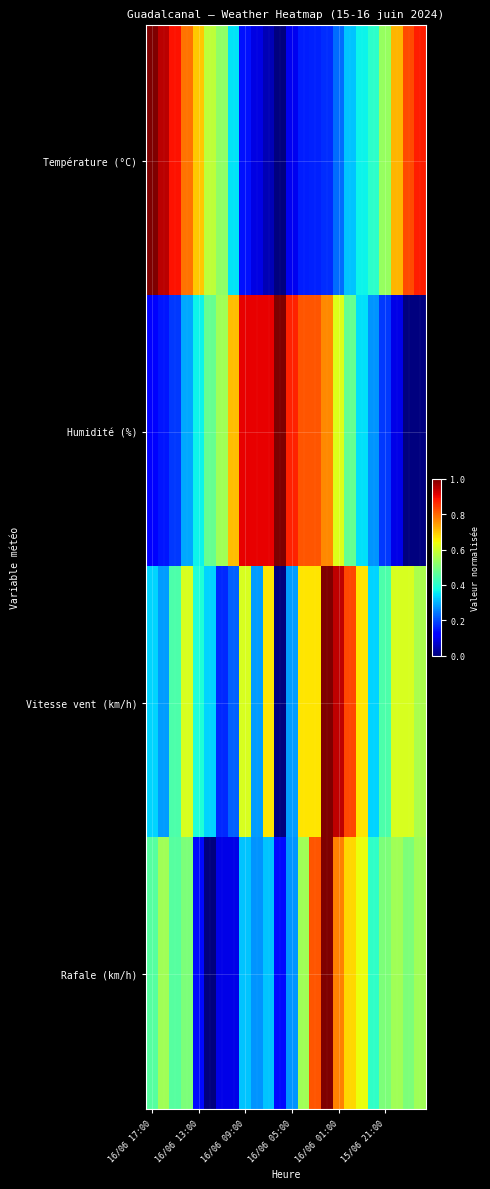

Reading left to right, list all the values displayed in this chart.

Température (°C): 1.0	0.9	0.9	0.8	0.7	0.6	0.5	0.3	0.1	0.1	0.0	0.0	0.1	0.2	0.2	0.2	0.2	0.3	0.4	0.4	0.5	0.7	0.8	0.9
Humidité (%): 0.1	0.1	0.2	0.3	0.4	0.5	0.5	0.7	0.9	0.9	0.9	1.0	0.9	0.8	0.8	0.8	0.6	0.5	0.3	0.3	0.2	0.1	0.0	0.0
Vitesse vent (km/h): 0.3	0.3	0.4	0.6	0.4	0.3	0.2	0.2	0.6	0.3	0.7	0.0	0.3	0.7	0.7	1.0	0.9	0.8	0.7	0.3	0.4	0.6	0.6	0.6
Rafale (km/h): 0.5	0.5	0.5	0.5	0.1	0.0	0.1	0.1	0.3	0.3	0.3	0.1	0.3	0.5	0.8	1.0	0.8	0.7	0.6	0.4	0.5	0.5	0.5	0.5